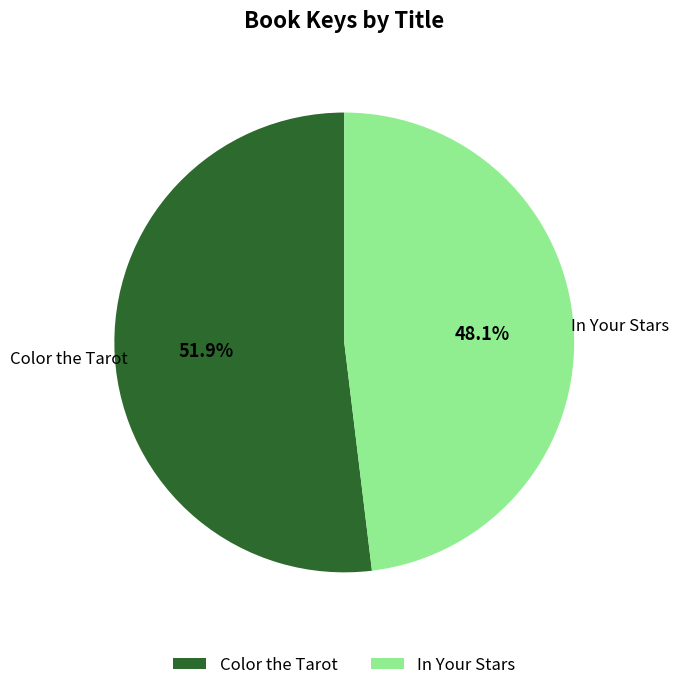

Is there any slice that represents more than half of the pie?

Yes